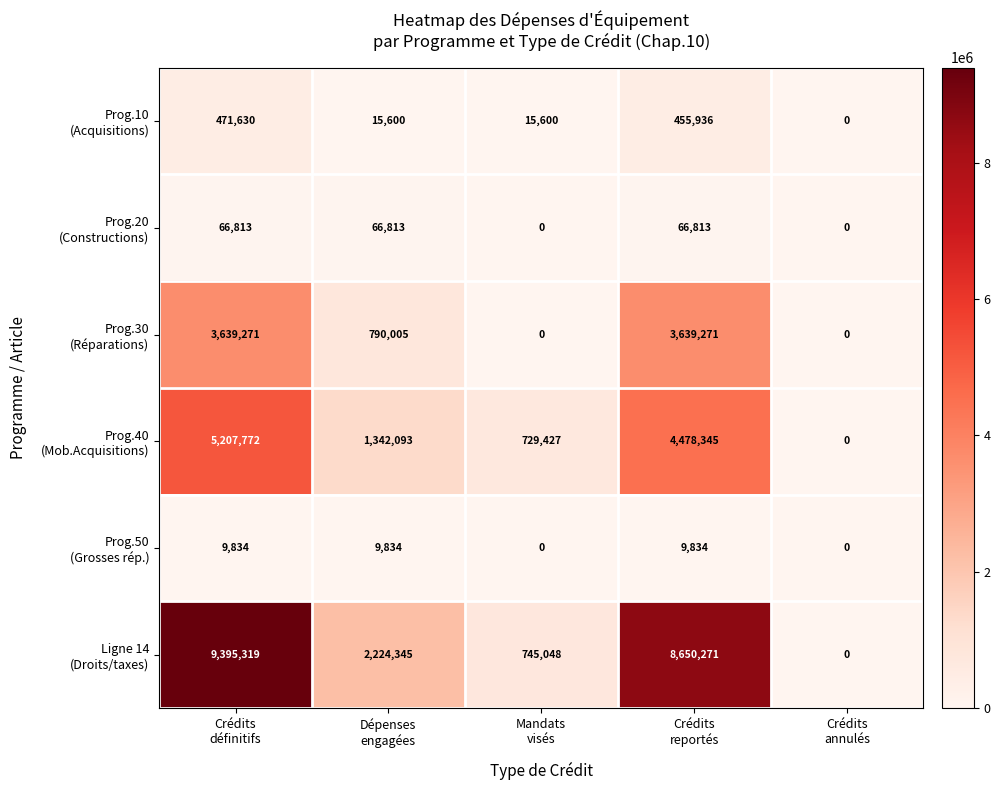

At how many categories does at least one series exceed 1305404?

3